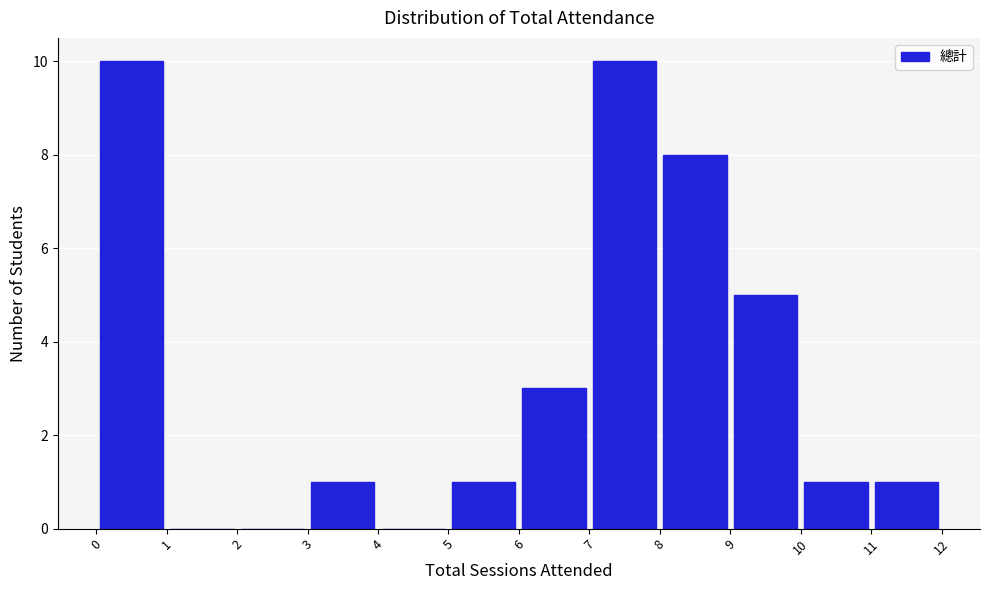

Reading left to right, transcribe this chart: for each bar, give the range it covers on the x-axis and its height. The values are not printed on the chart, so give them approximately, as read against the axis.

0 to 1: 10
1 to 2: 0
2 to 3: 0
3 to 4: 1
4 to 5: 0
5 to 6: 1
6 to 7: 3
7 to 8: 10
8 to 9: 8
9 to 10: 5
10 to 11: 1
11 to 12: 1